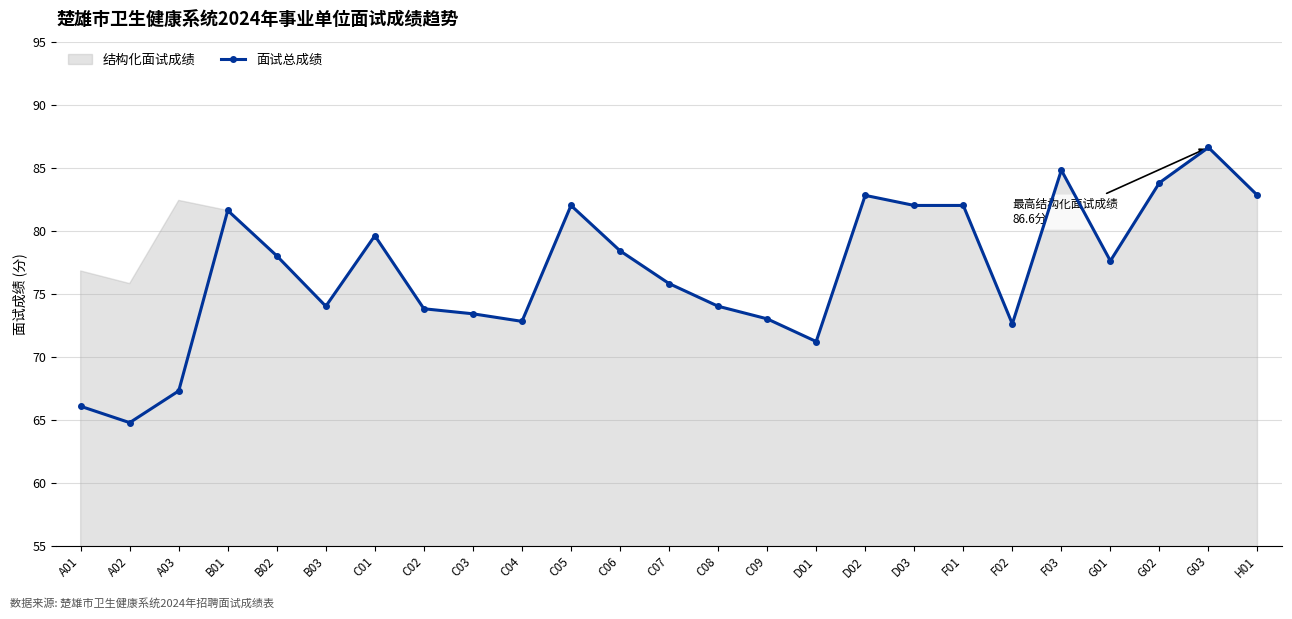

True or false: the data shows 110.5 at D01.

False